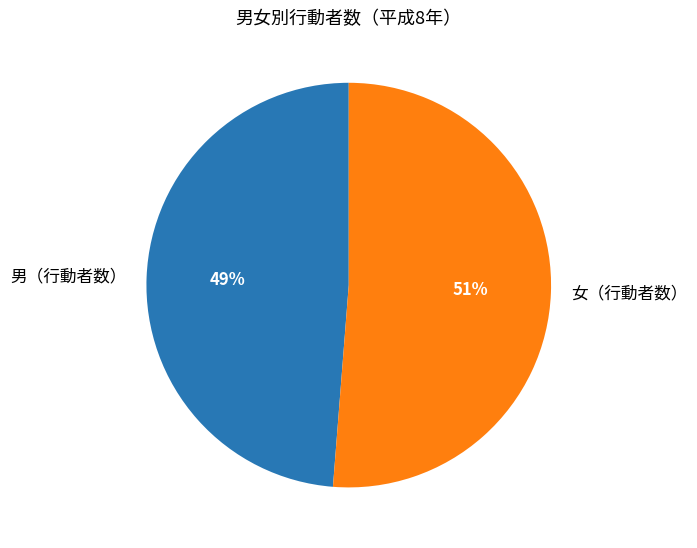

Combined, do 男（行動者数） and 女（行動者数） account for over 50%?

Yes